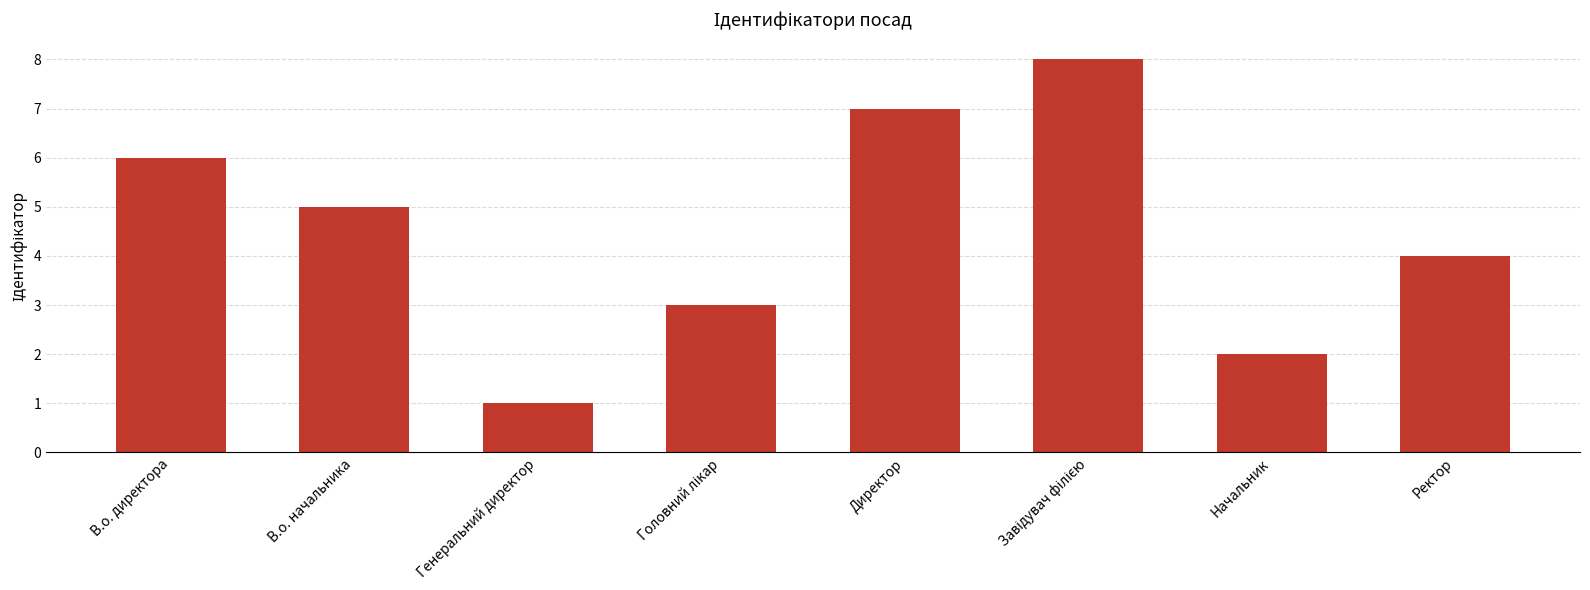

The value at Директор is 11. True or false?

False